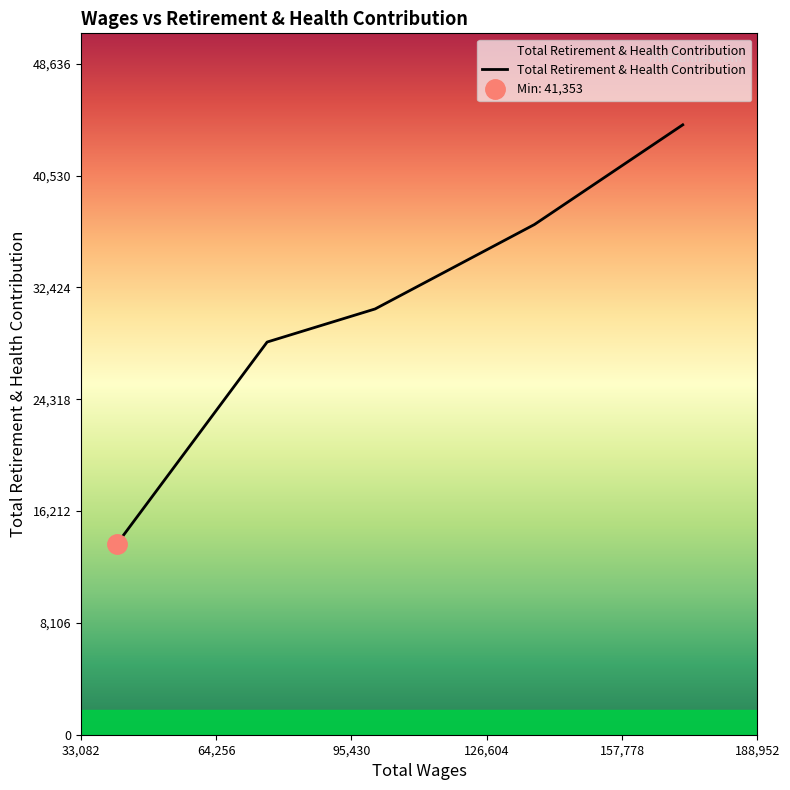

True or false: there are more than 2 points higher than both neighbors.

False